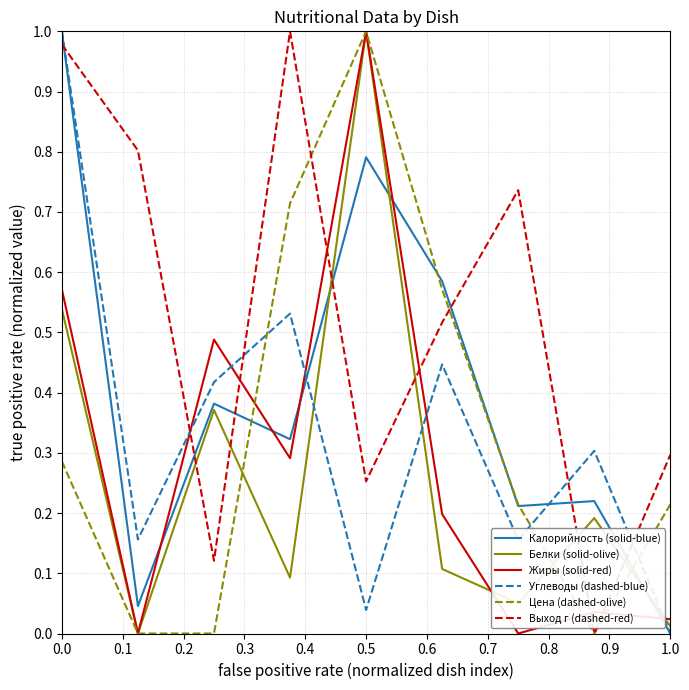

In Жиры (solid-red), how many points are higher than both neighbors (excluding endpoints)?

3